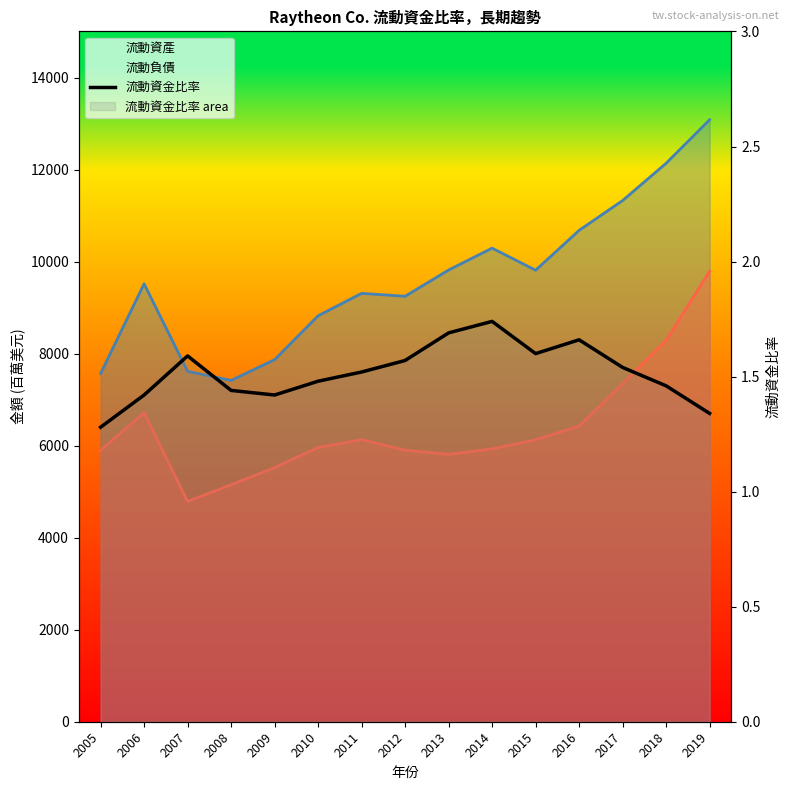

Which series has the widest spread of values?

流動資產